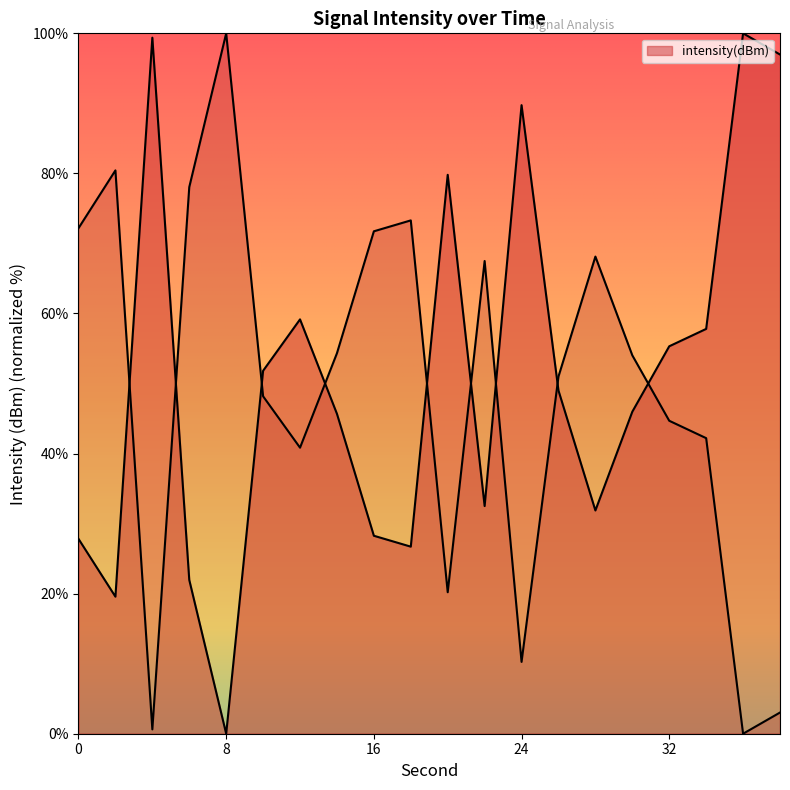

Rank the categories by value from highest to lowest.

36, 4, 38, 24, 20, 12, 34, 32, 10, 26, 30, 14, 22, 28, 16, 0, 18, 6, 2, 8